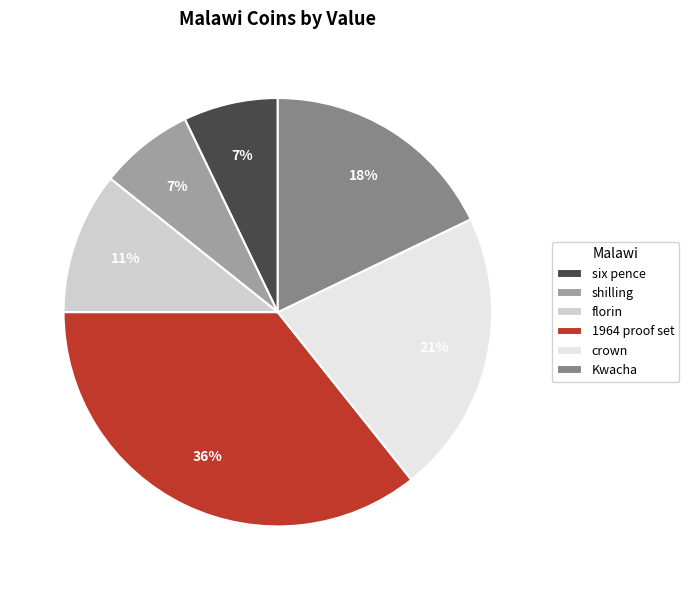

True or false: florin accounts for 11% of the total.

True